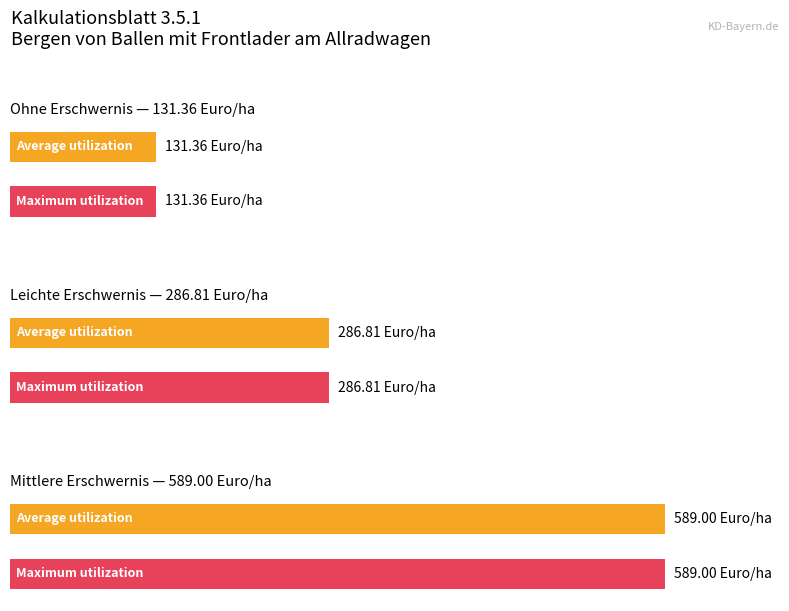

At which label is Average utilization closest to 360?

leichte Erschwernis